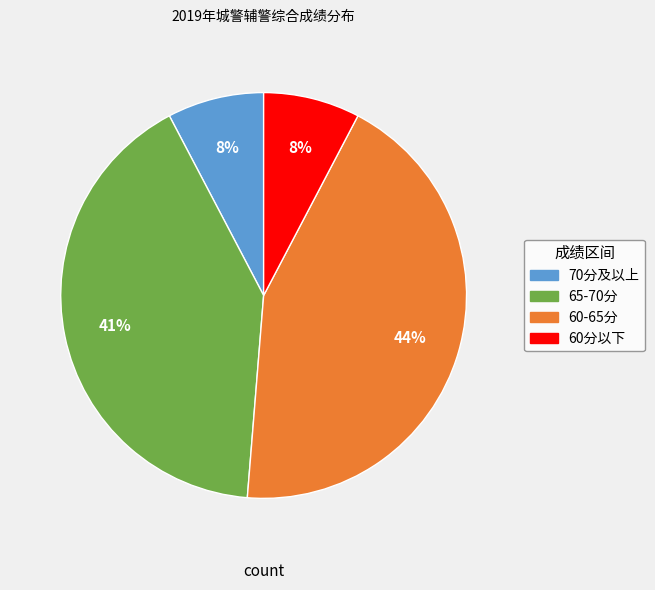

To the nearest percent, what is the average slice percentage?

25%